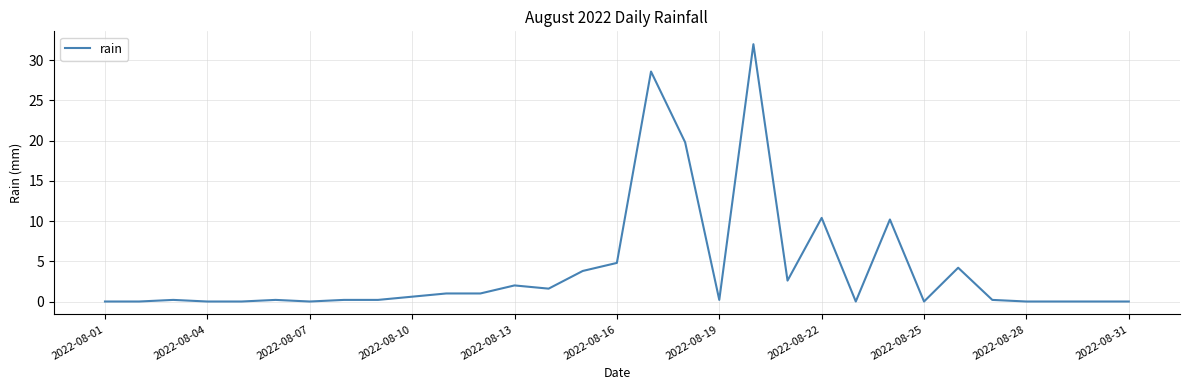

What is the greatest value displayed?

32.0